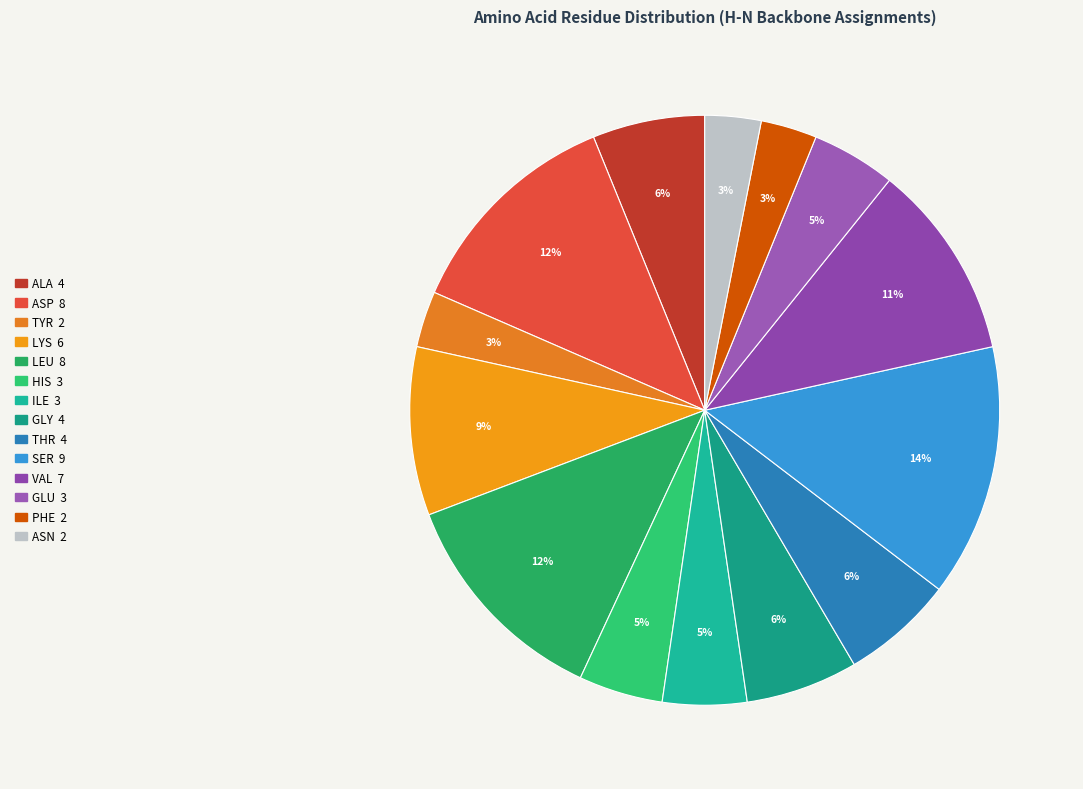

Combined, do GLU and TYR account for over 50%?

No